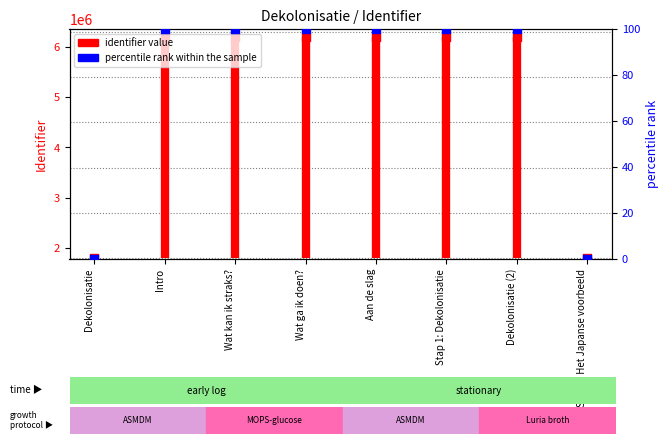

Which series has the widest spread of Y values?

identifier value